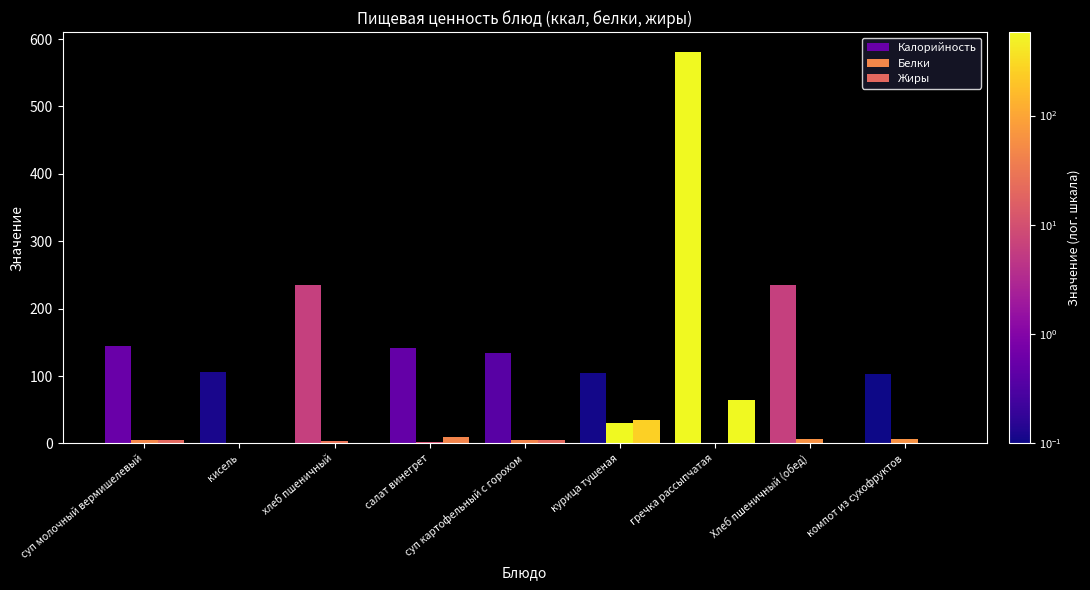

Is the value of Белки at курица тушеная greater than the value of Калорийность at курица тушеная?

No